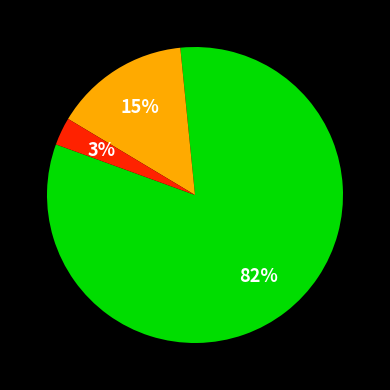

Is there a majority slice in this chart?

Yes